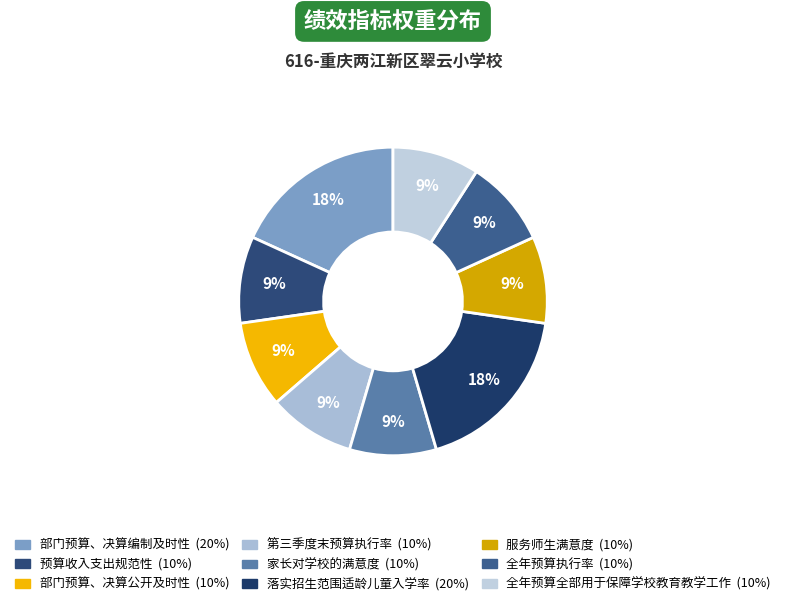

How many segments does this pie chart have?

9